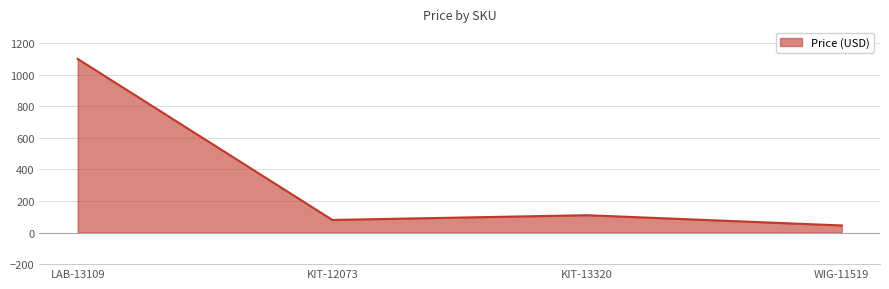

What value does the data have at KIT-12073?

80.0